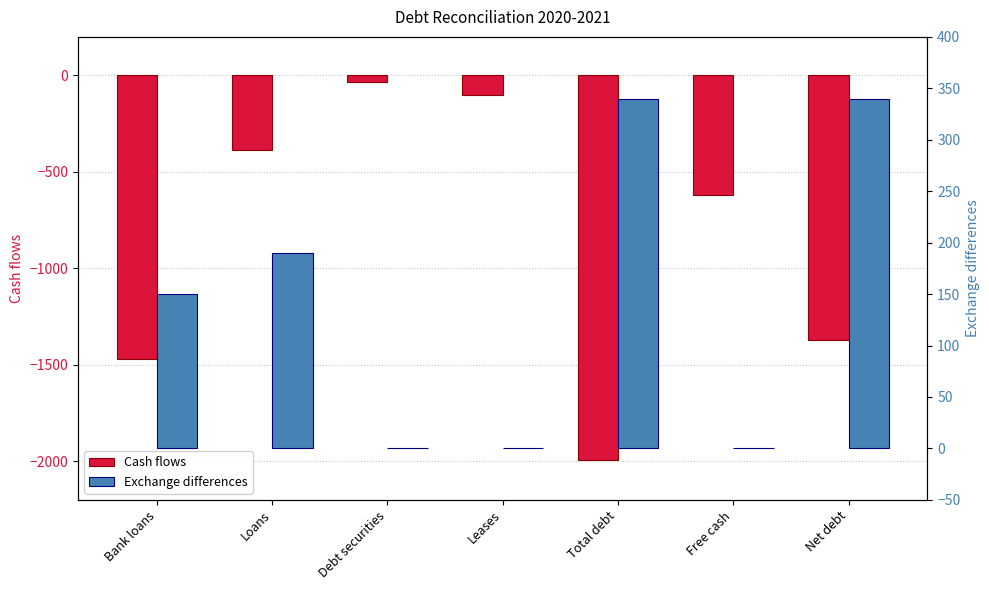

What is the minimum value shown in the chart?

-1994